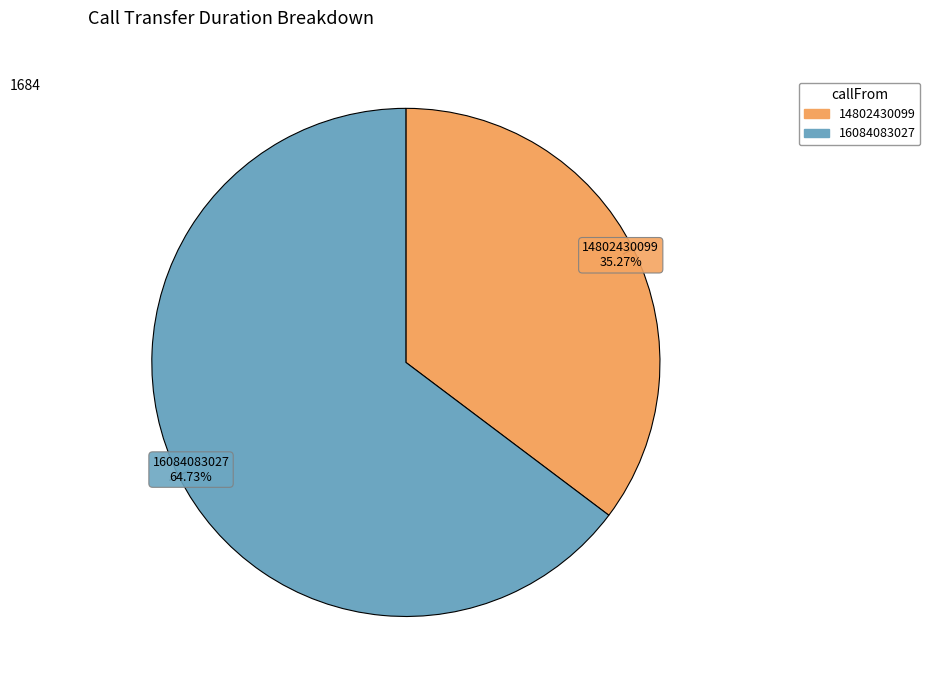

Count the number of slices in the pie.

2